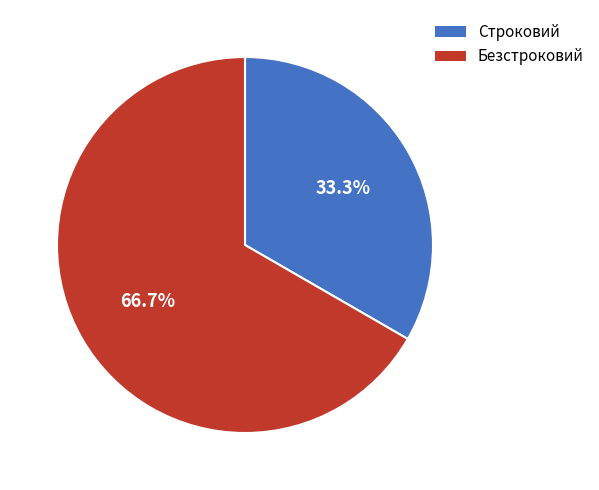

Count the number of slices in the pie.

2